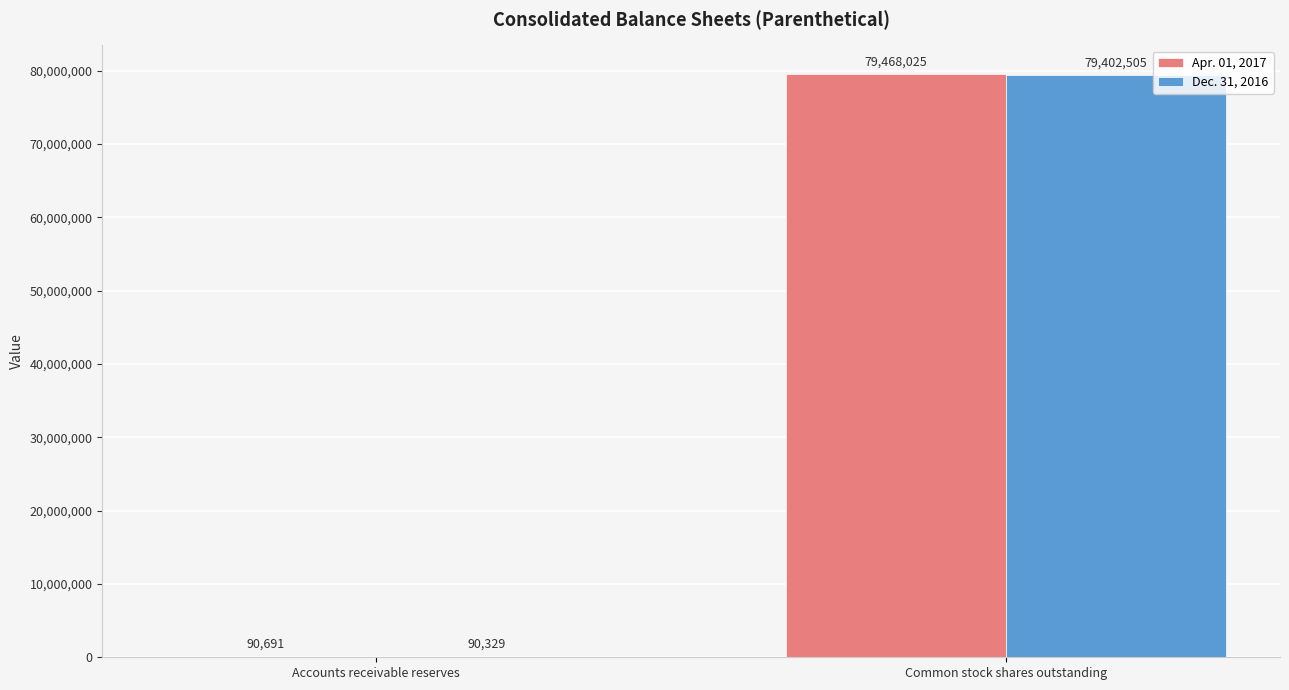

The Apr. 01, 2017 series shows 130939689 at Common stock shares outstanding. True or false?

False